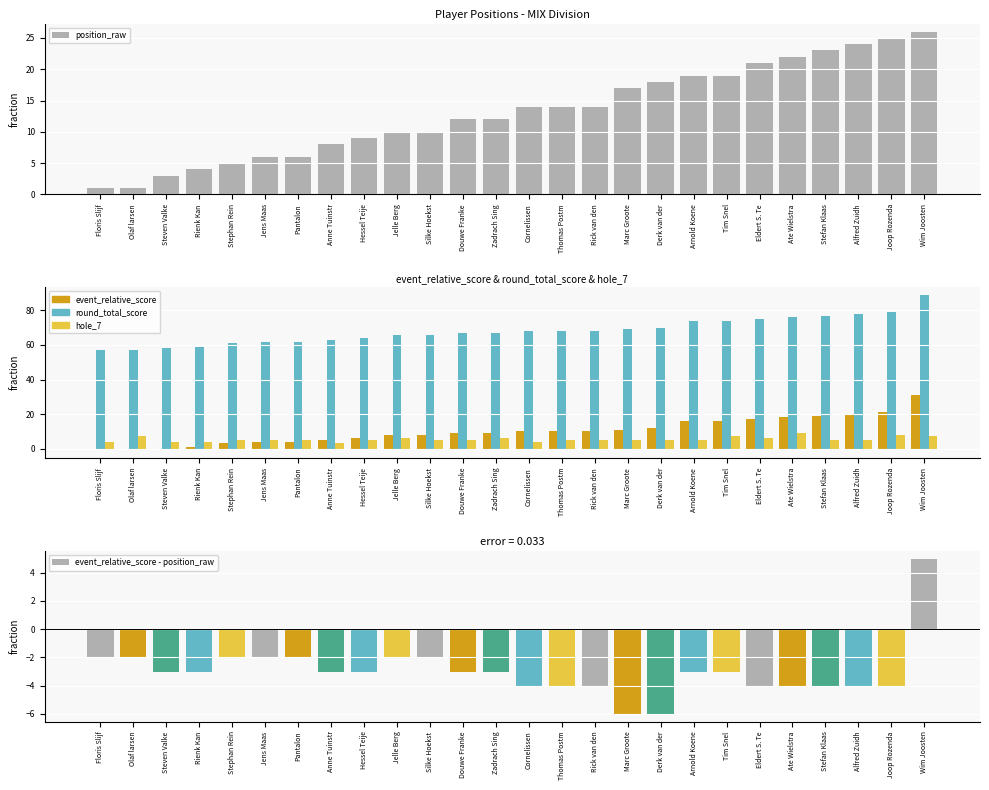

Reading right to left, extract all data points from this chart.

position_raw: 26	25	24	23	22	21	19	19	18	17	14	14	14	12	12	10	10	9	8	6	6	5	4	3	1	1
event_relative_score: 31	21	20	19	18	17	16	16	12	11	10	10	10	9	9	8	8	6	5	4	4	3	1	0	-1	-1
round_total_score: 89	79	78	77	76	75	74	74	70	69	68	68	68	67	67	66	66	64	63	62	62	61	59	58	57	57
hole_7: 7	8	5	5	9	6	7	5	5	5	5	5	4	6	5	5	6	5	3	5	5	5	4	4	7	4
event_relative_score - position_raw: 5	-4	-4	-4	-4	-4	-3	-3	-6	-6	-4	-4	-4	-3	-3	-2	-2	-3	-3	-2	-2	-2	-3	-3	-2	-2